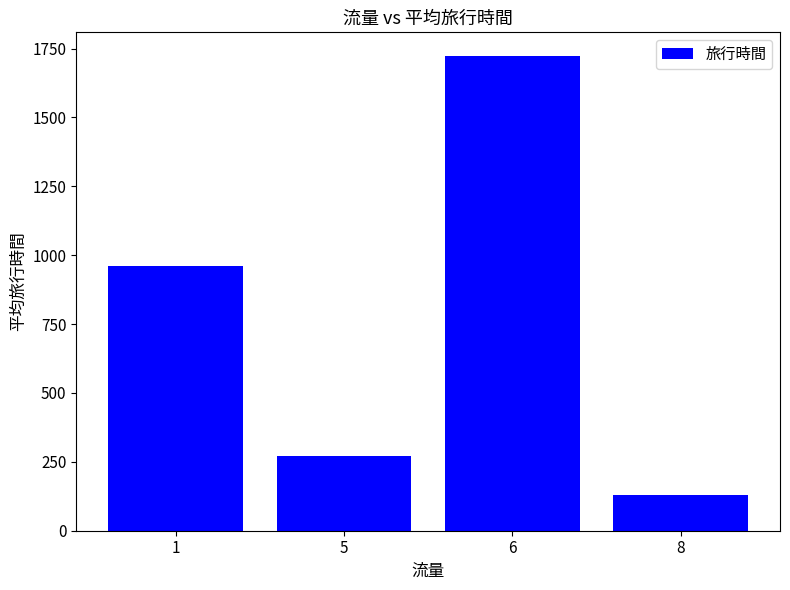

What is the sum of all values?

3085.3